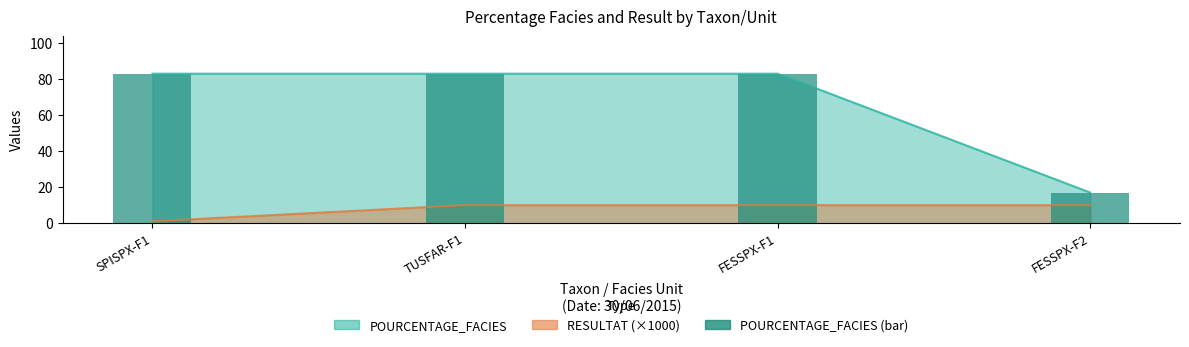

Rank the categories by value from lowest to highest.

FESSPX-F2, SPISPX-F1, TUSFAR-F1, FESSPX-F1